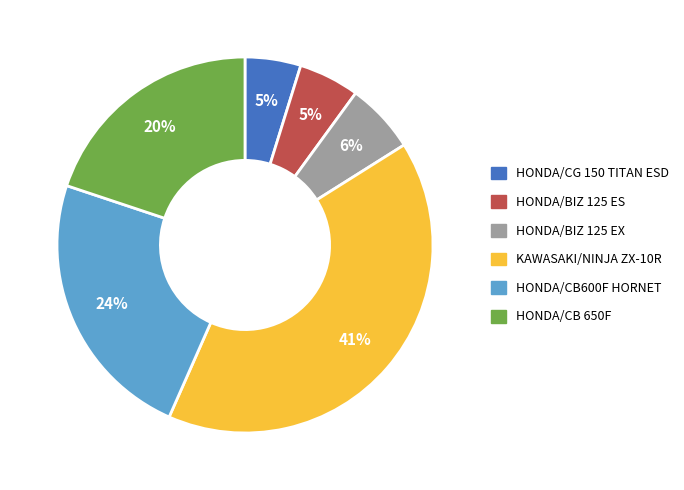

To the nearest percent, what percentage of the pie is HONDA/BIZ 125 EX?

6%